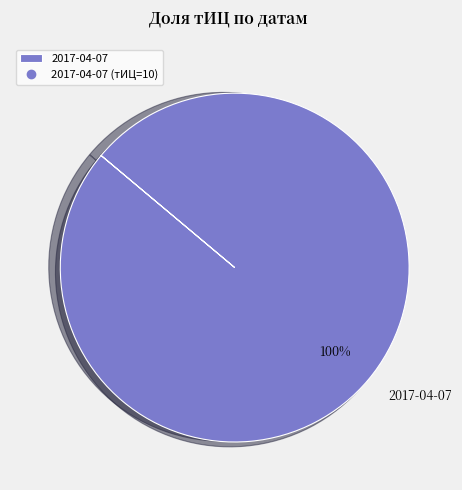

True or false: 2017-04-07 accounts for 100% of the total.

True